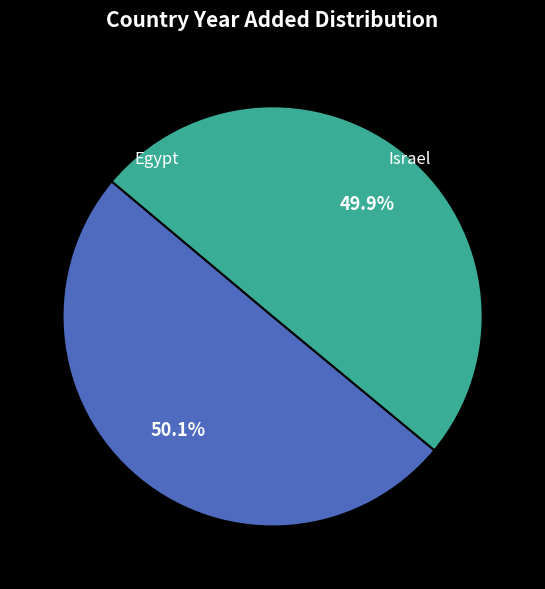

Does any single category account for the majority?

Yes